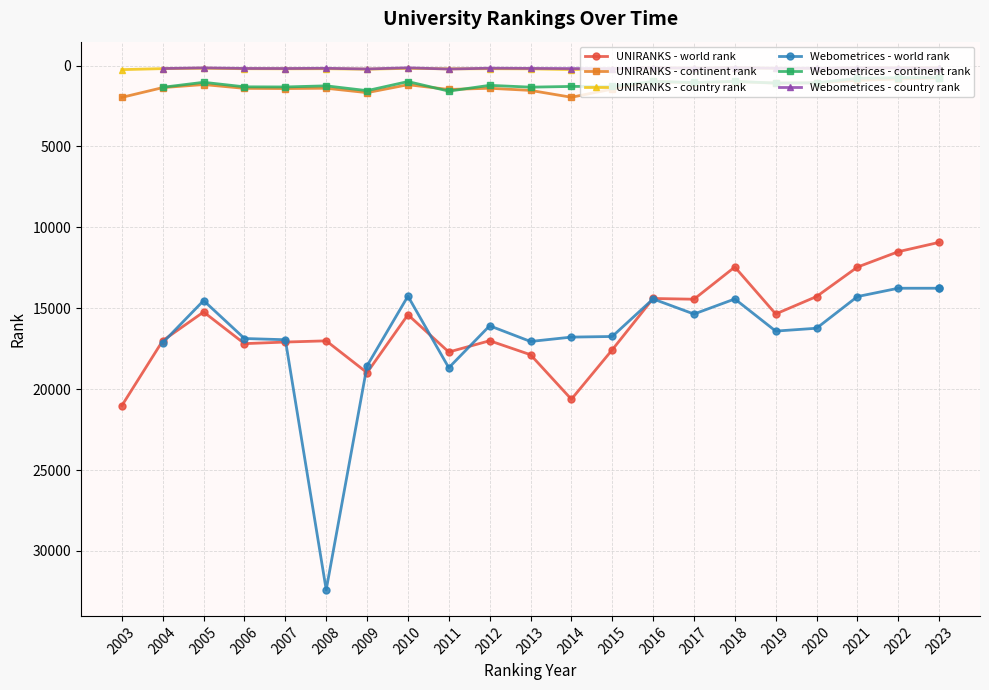

What is the difference between the maximum and minimum values in the UNIRANKS - country rank series?

115